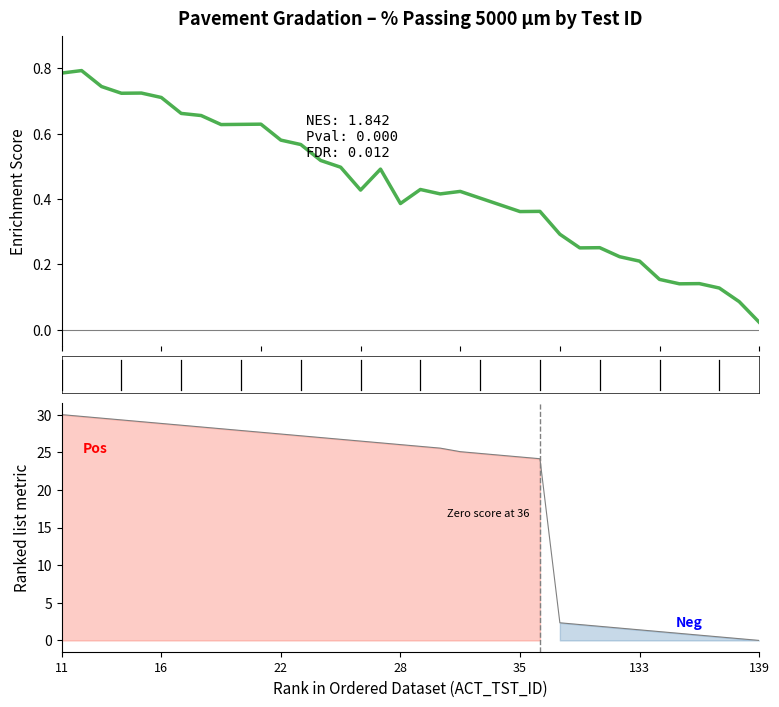

How many values in the ACT_TST_ID series exceed 26?

18